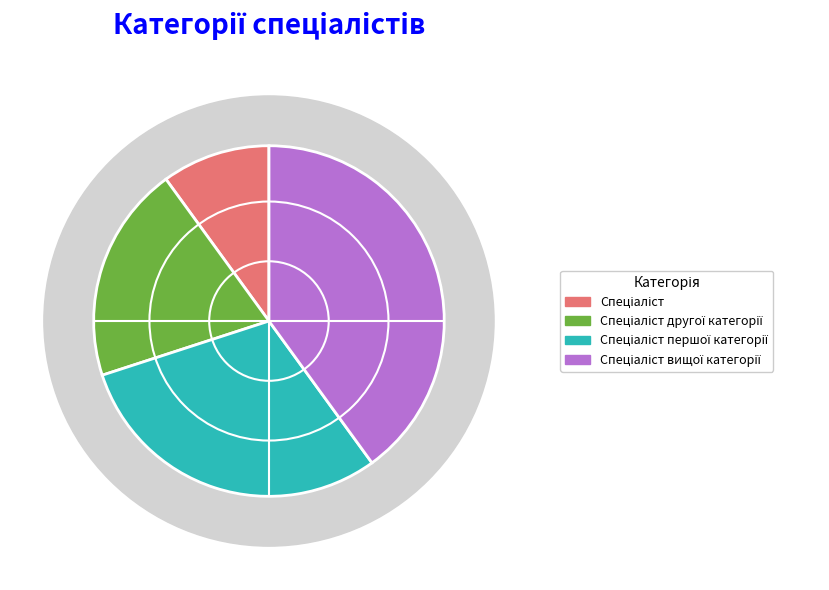

What percentage do Спеціаліст and Спеціаліст другої категорії together represent?

30.0%